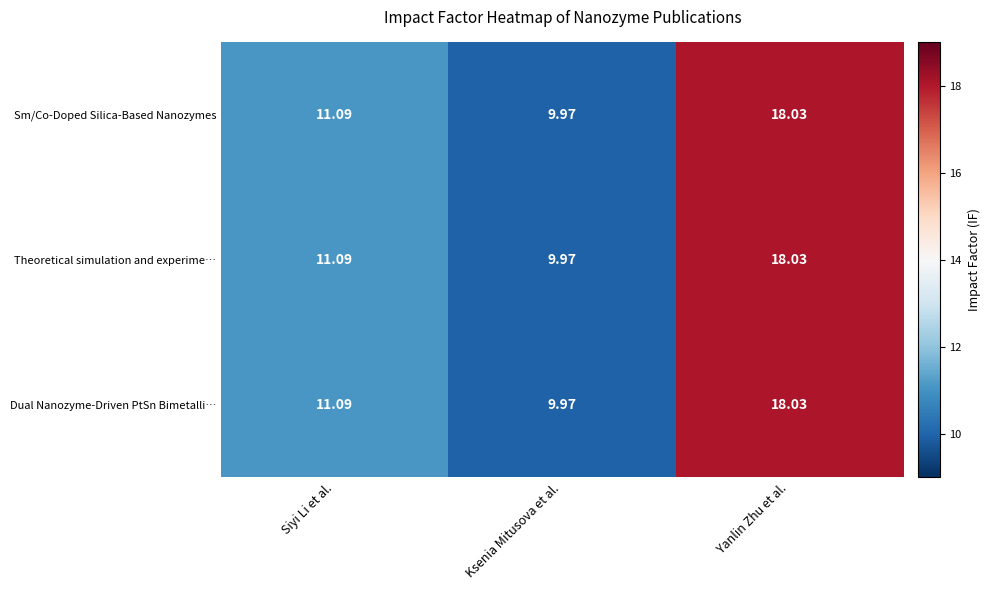

What is the maximum value shown in the chart?

18.0